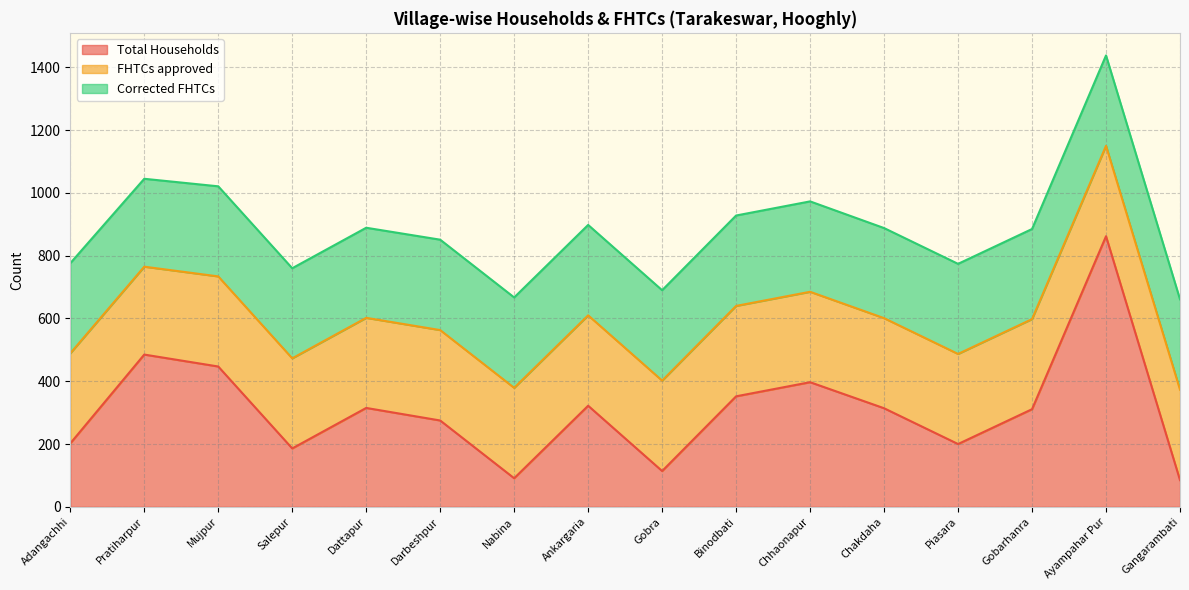

Read the Corrected FHTCs value at Adangachhi.

287